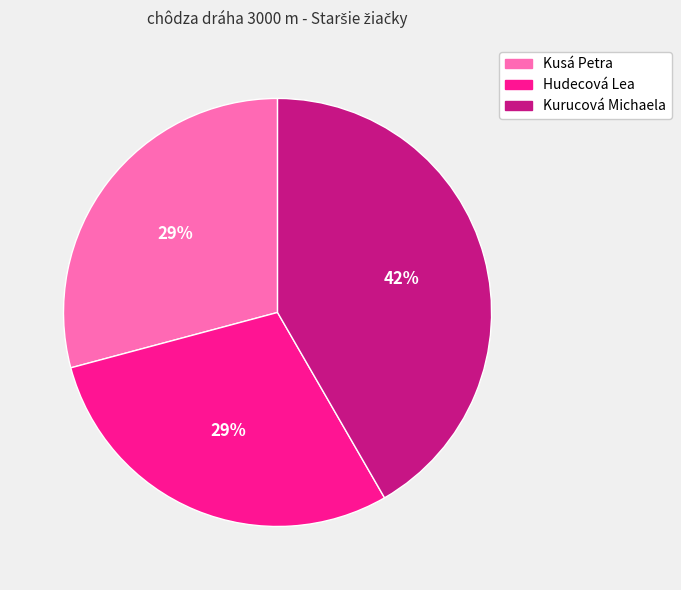

To the nearest percent, what percentage of the pie is Kusá Petra?

29%